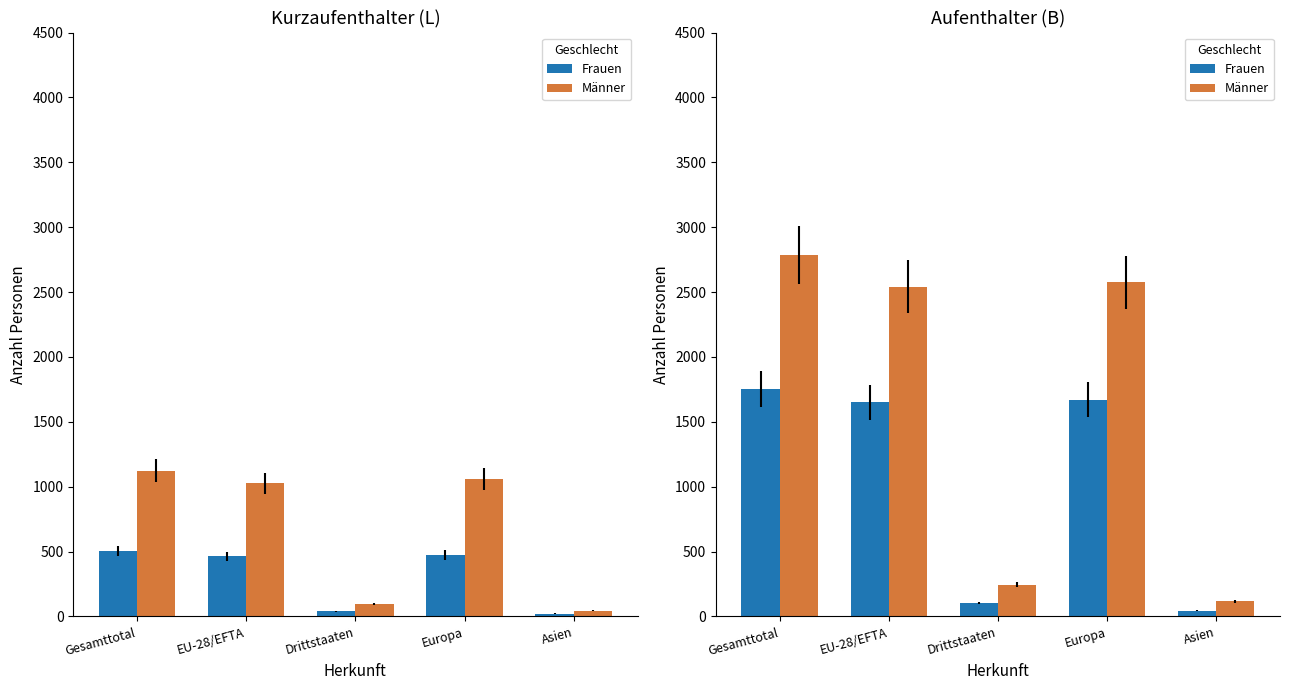

Rank the series by their maximum value, from highest to lowest.

Männer, Frauen